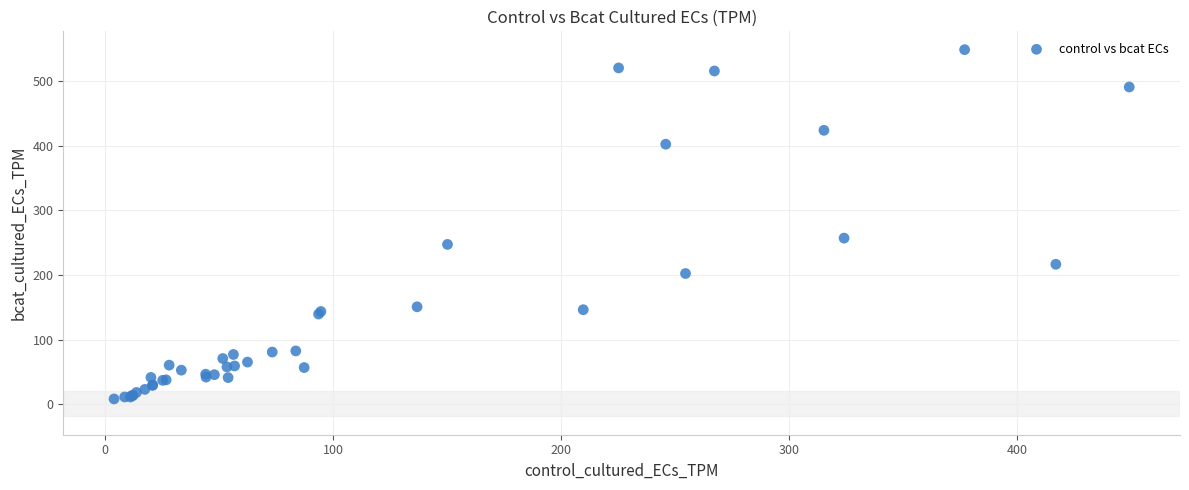

What Y value in the scatter plot is closest to 278?

257.0